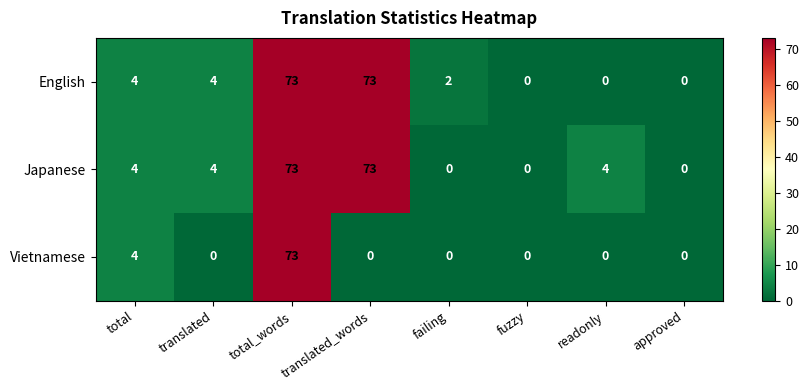

The value of Vietnamese at approved is 0. True or false?

True